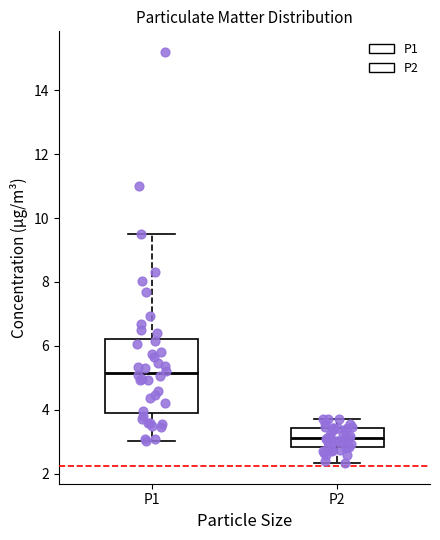

Reading left to right, read every box against the y-axis: the position of its median line, the range the box covers, and the ends of its whiskers. The values are not printed on the chart, so give them approximately, as read against the axis.

P1: median 5.2, box 4.0 to 6.2, whiskers 3.0 to 9.6
P2: median 3.2, box 2.8 to 3.4, whiskers 2.4 to 3.8